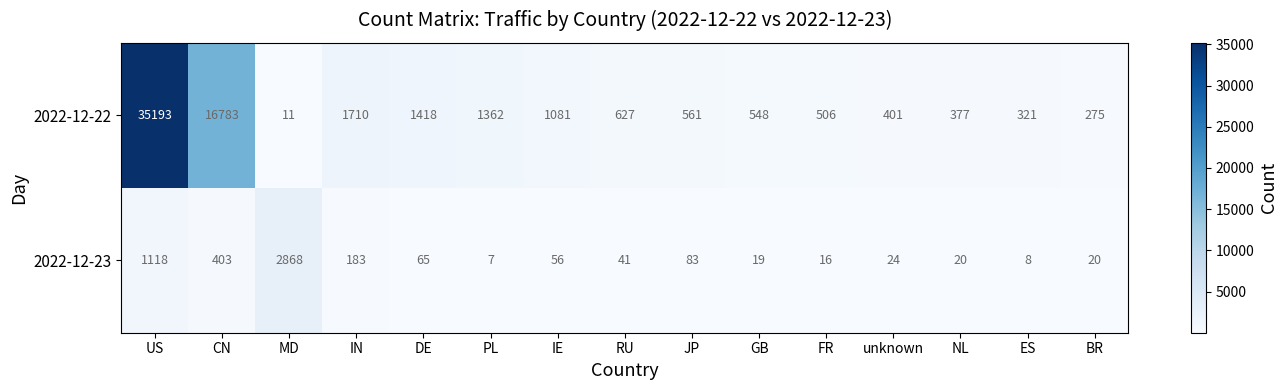

How many distinct data groups are displayed?

2